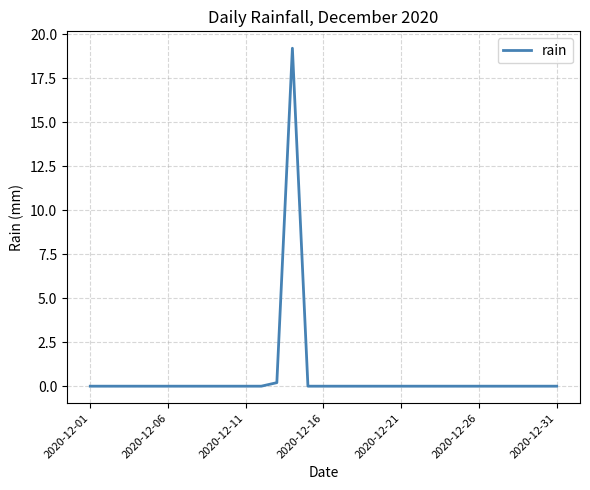

What is the maximum value shown in the chart?

19.2